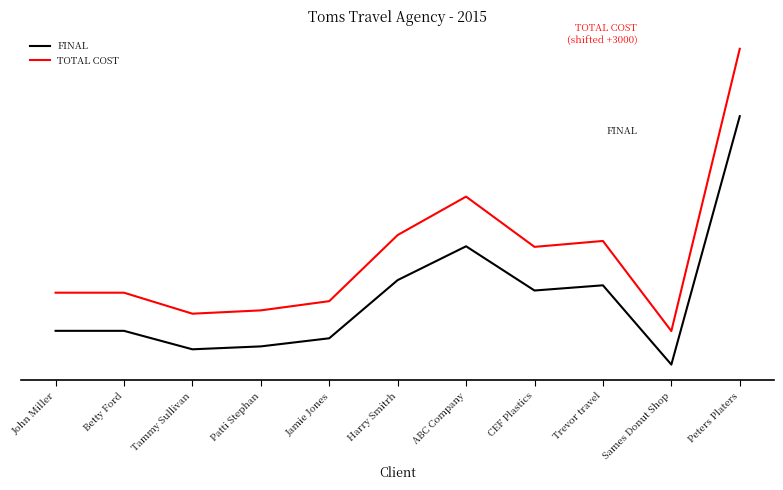

Is this an area chart (filled region under the line)?

No